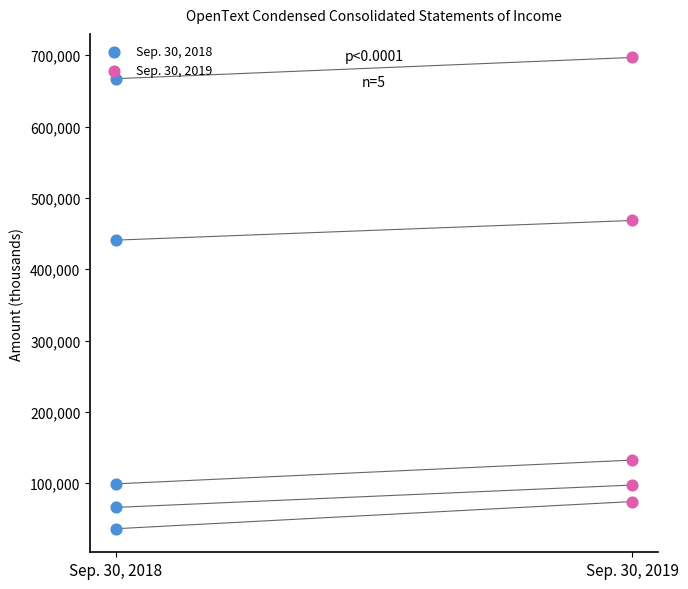

Which series reaches the minimum Y coordinate?

Sep. 30, 2018